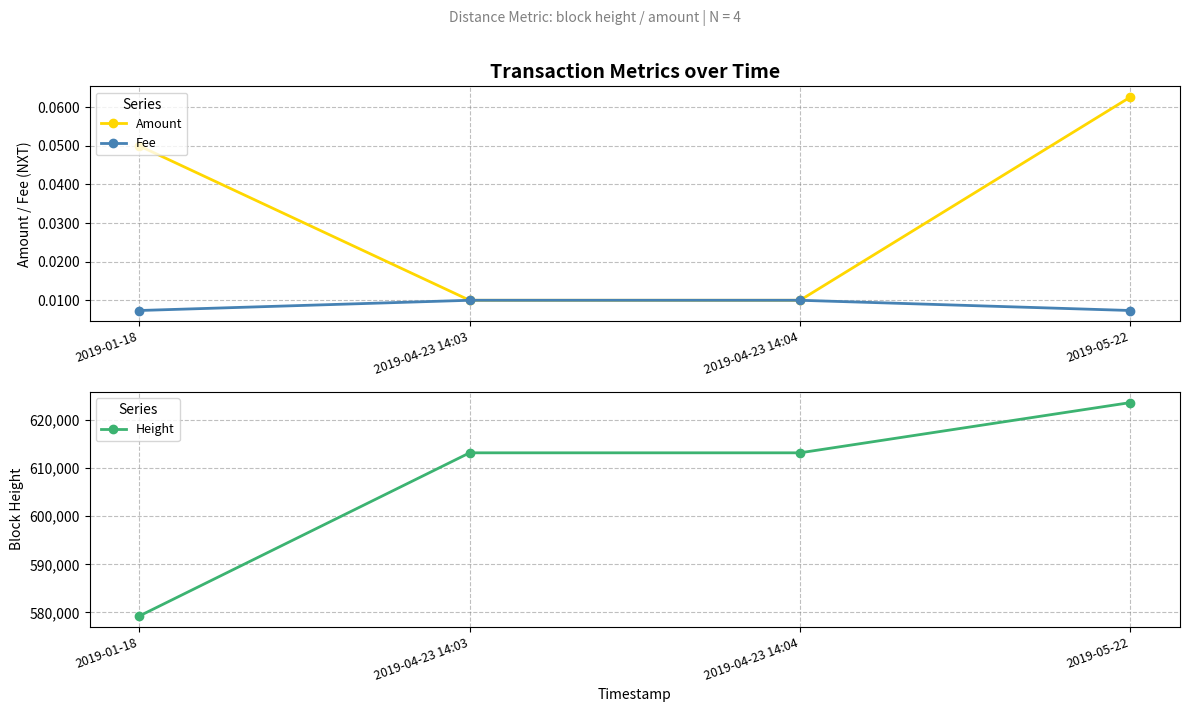

What is the sum of the Height values at 2019-01-18 and 2019-04-23 14:04?

1192414